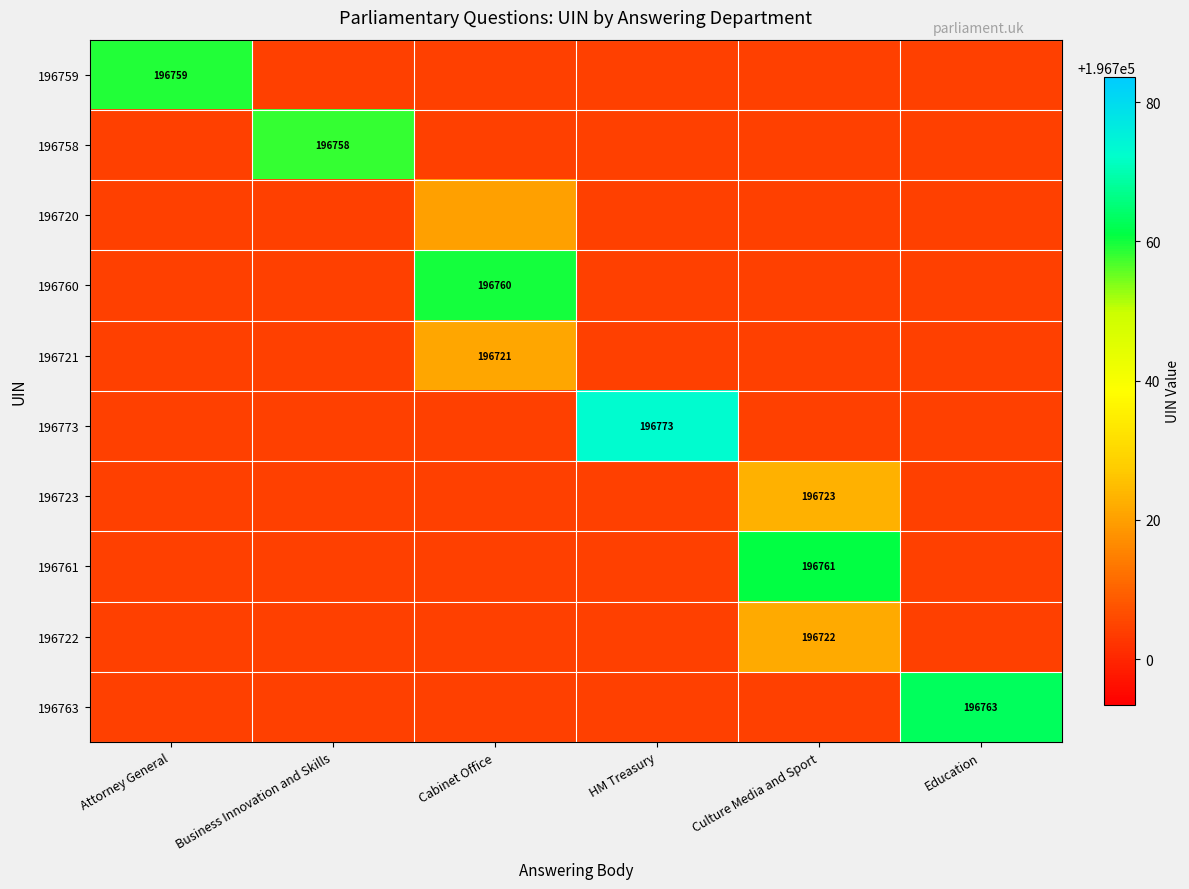

True or false: 196723 has a value of 87287.9 at Culture Media and Sport.

False